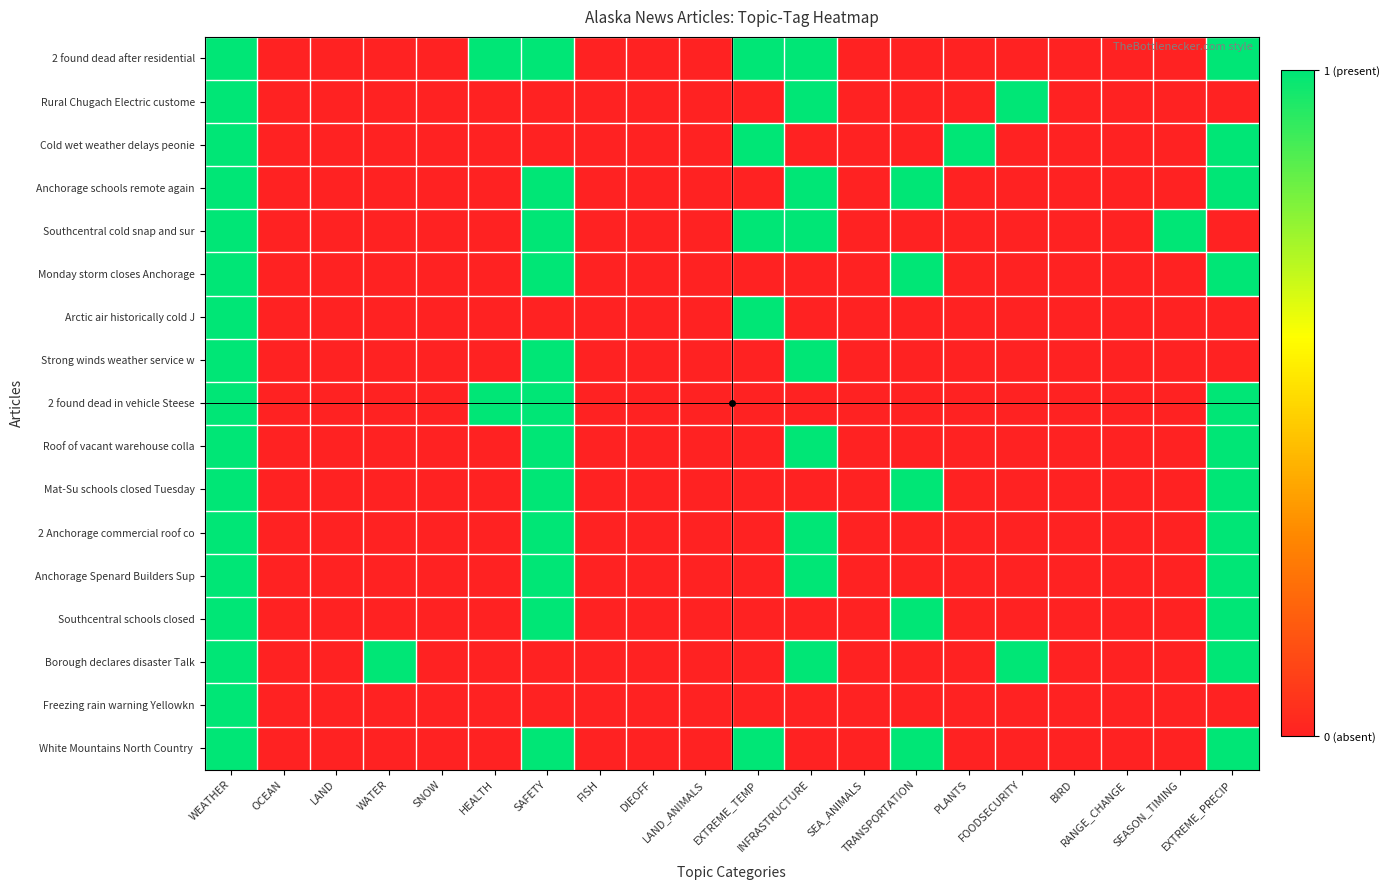

At which category does the chart reach its peak across all series?

WEATHER